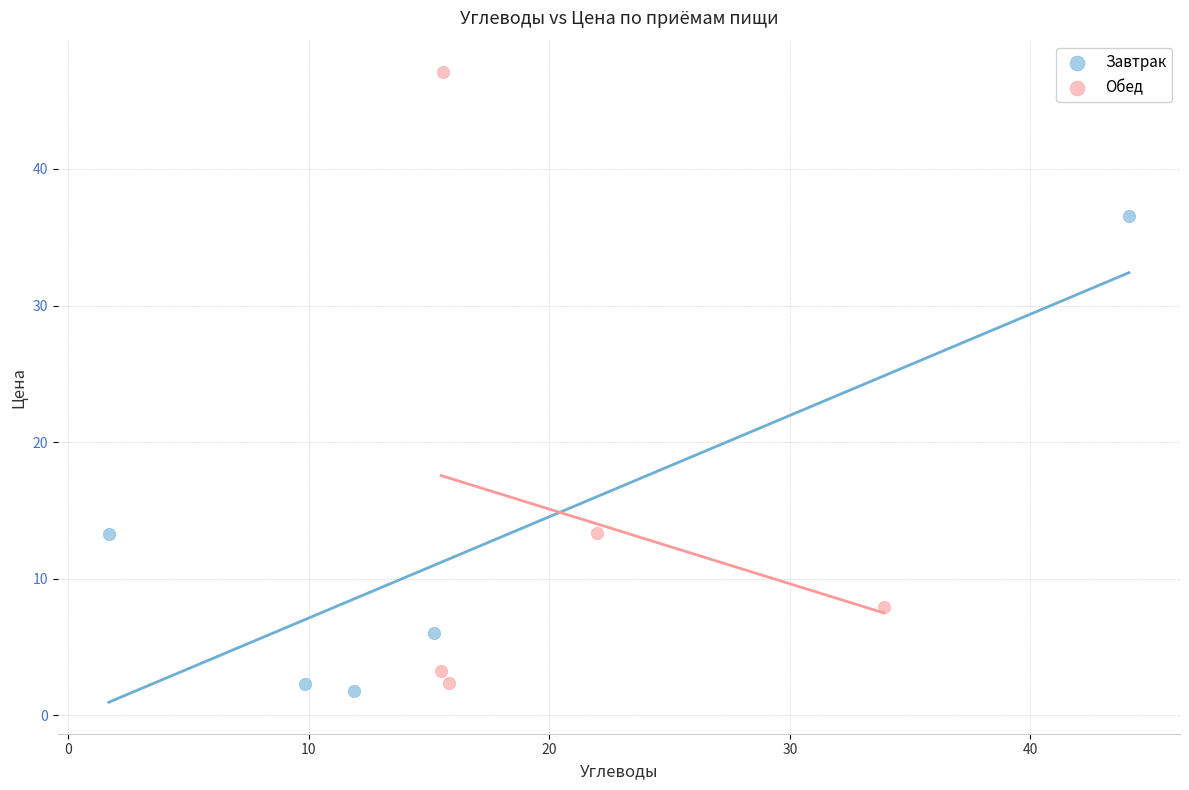

Which series contains the highest Y value?

Обед